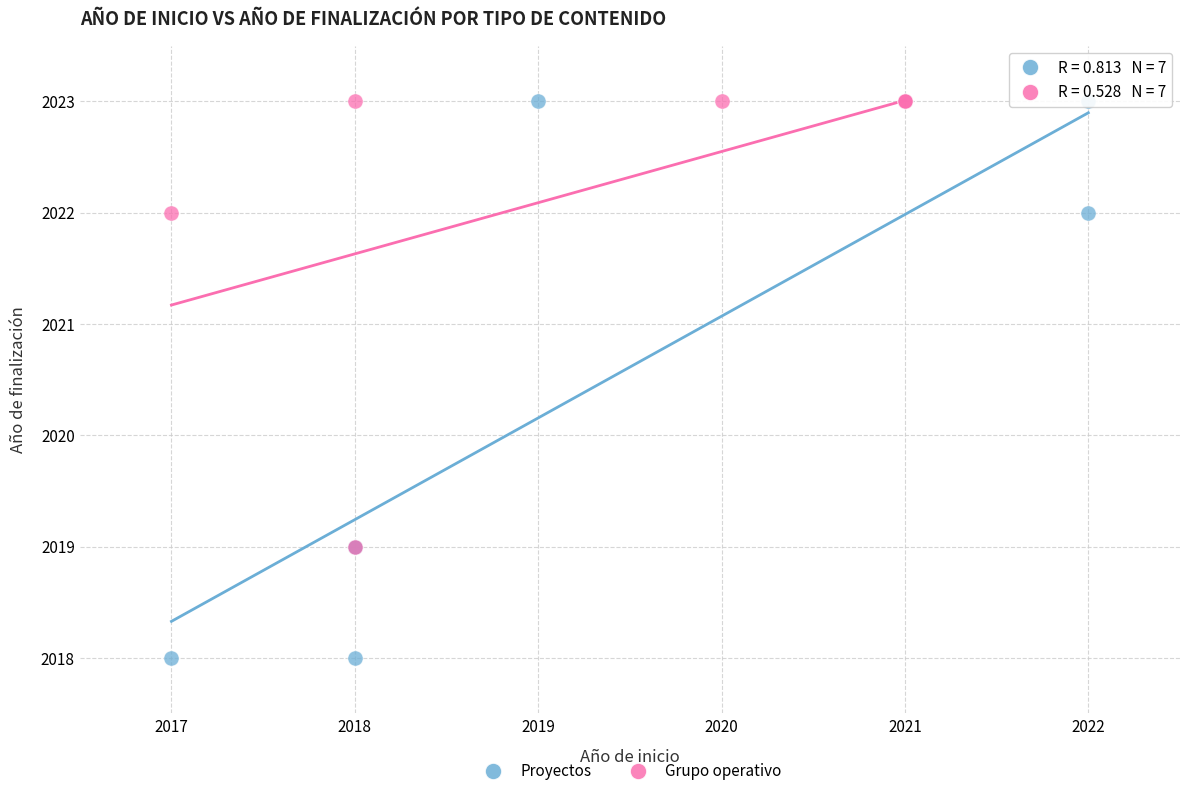

Which series reaches the minimum Y coordinate?

Proyectos